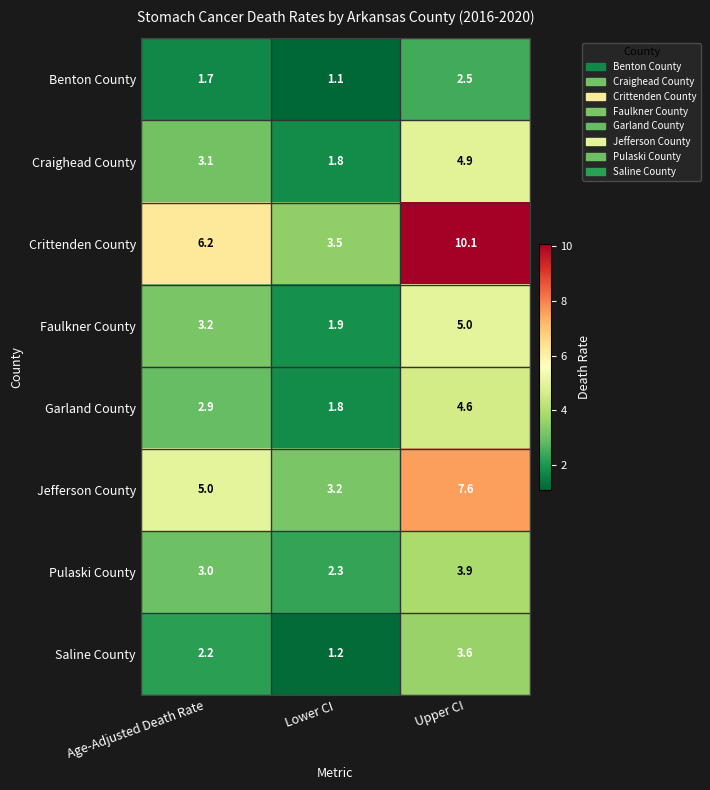

What is the sum of all Craighead County values?

9.8